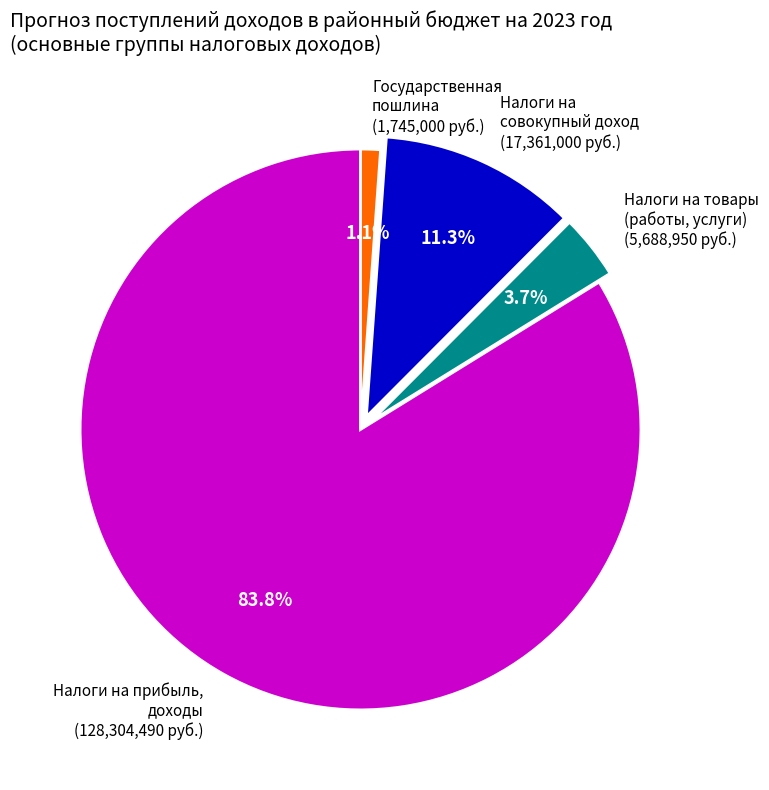

Which category has the smallest portion of the pie?

Государственная пошлина (1,745,000 руб.)